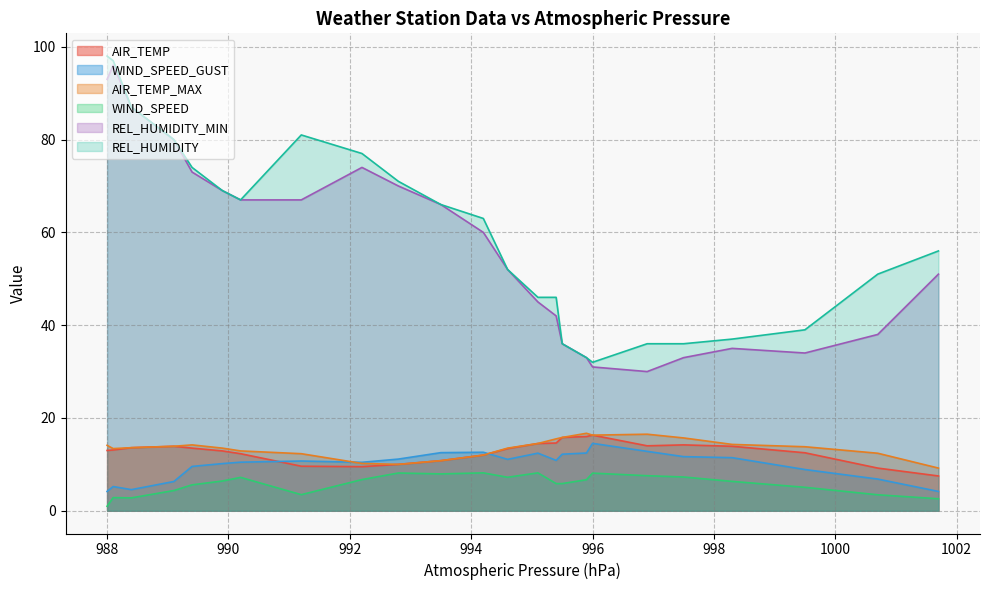

What is the highest value of the REL_HUMIDITY_MIN series?

96.0